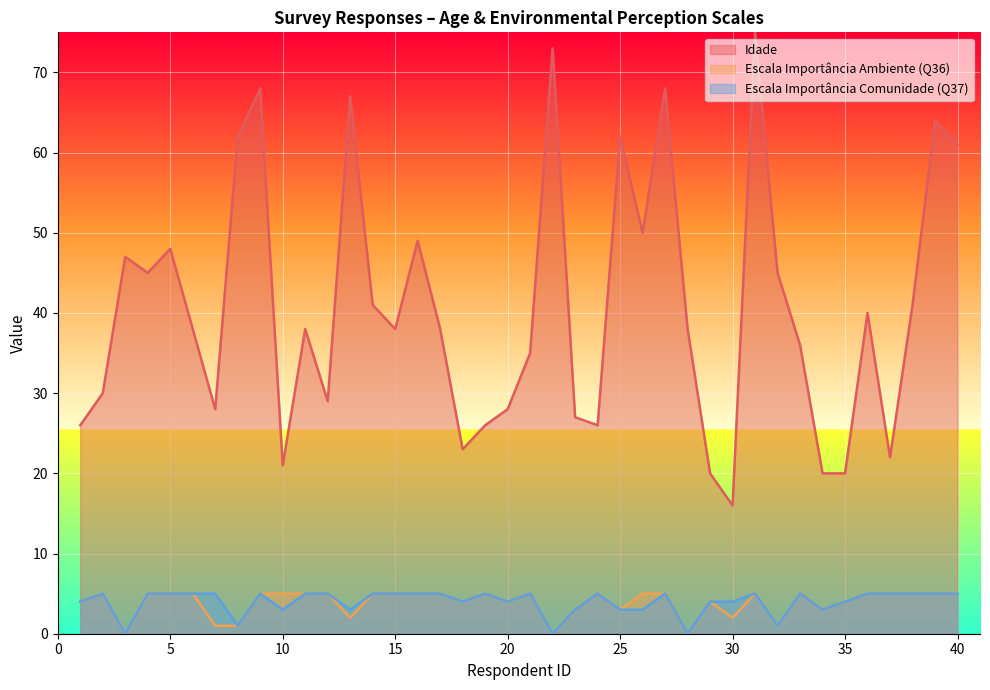

Rank the categories by Idade value from highest to lowest.

31, 22, 9, 27, 13, 39, 8, 25, 40, 26, 16, 5, 3, 4, 32, 14, 38, 36, 6, 11, 15, 17, 28, 33, 21, 2, 12, 7, 20, 23, 1, 19, 24, 18, 37, 10, 29, 34, 35, 30